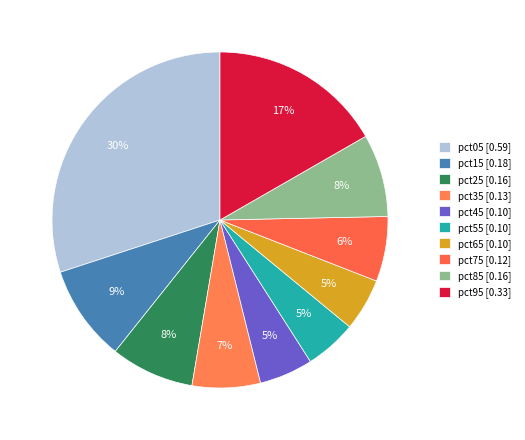

How many segments does this pie chart have?

10